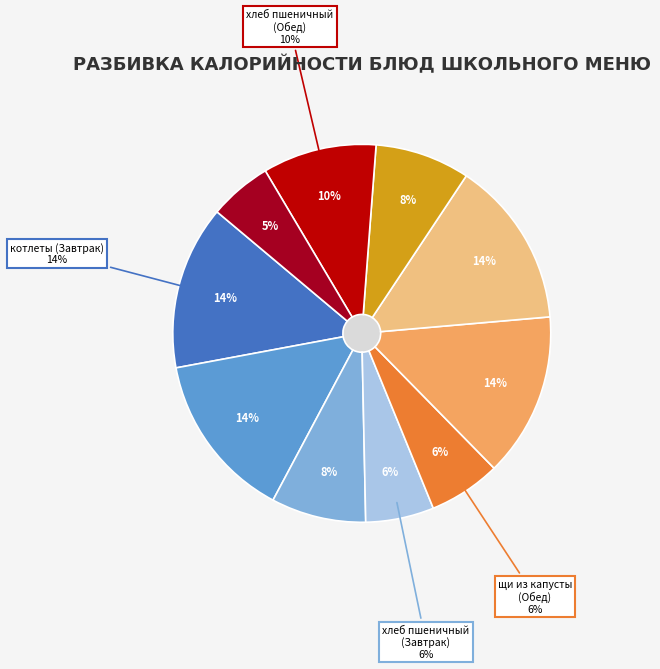

Which has a higher value, напиток из ягод (Обед) or напиток из ягод (Завтрак)?

напиток из ягод (Обед)